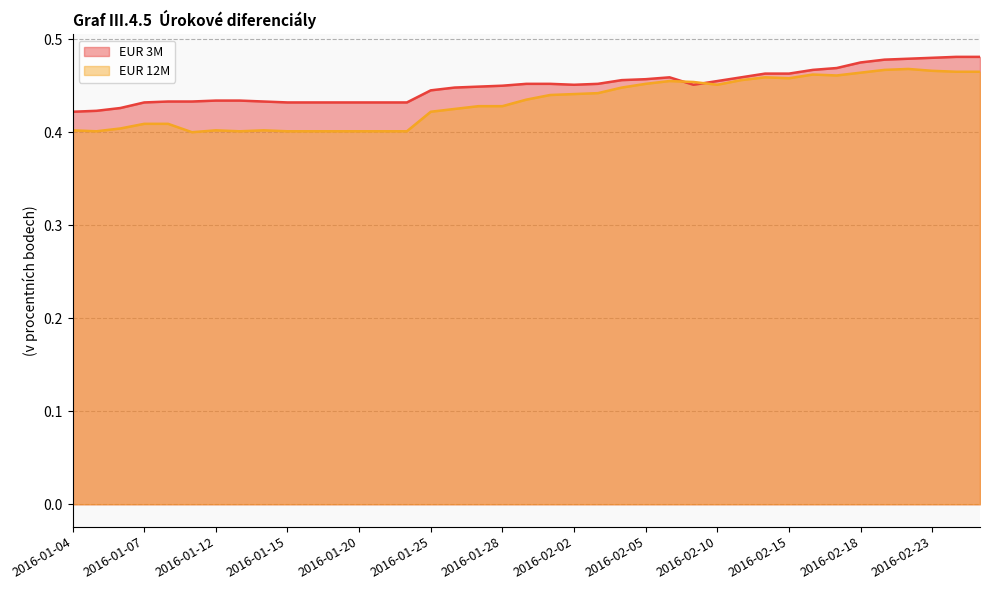

What is the value of the EUR 3M point at the 25th from the left?

0.5